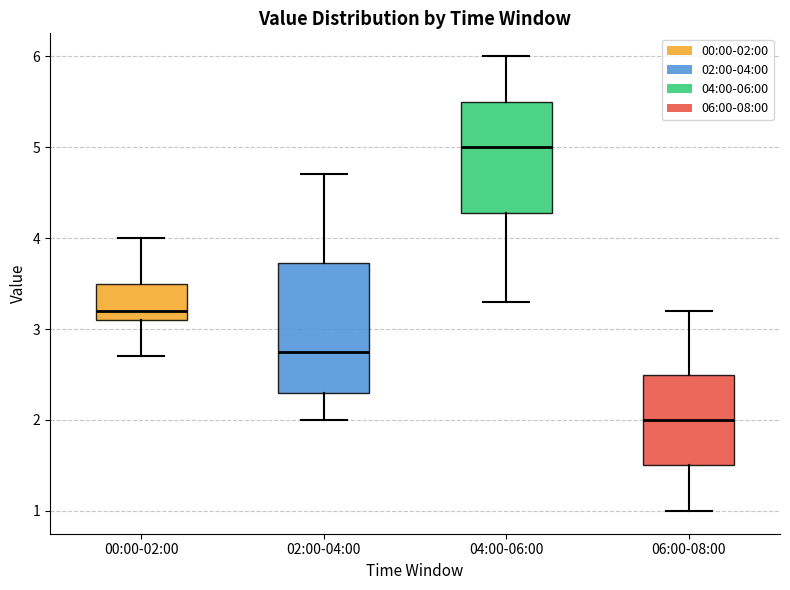

Comparing the boxes themselves (not the whiskers), which one is the tallest?

02:00-04:00